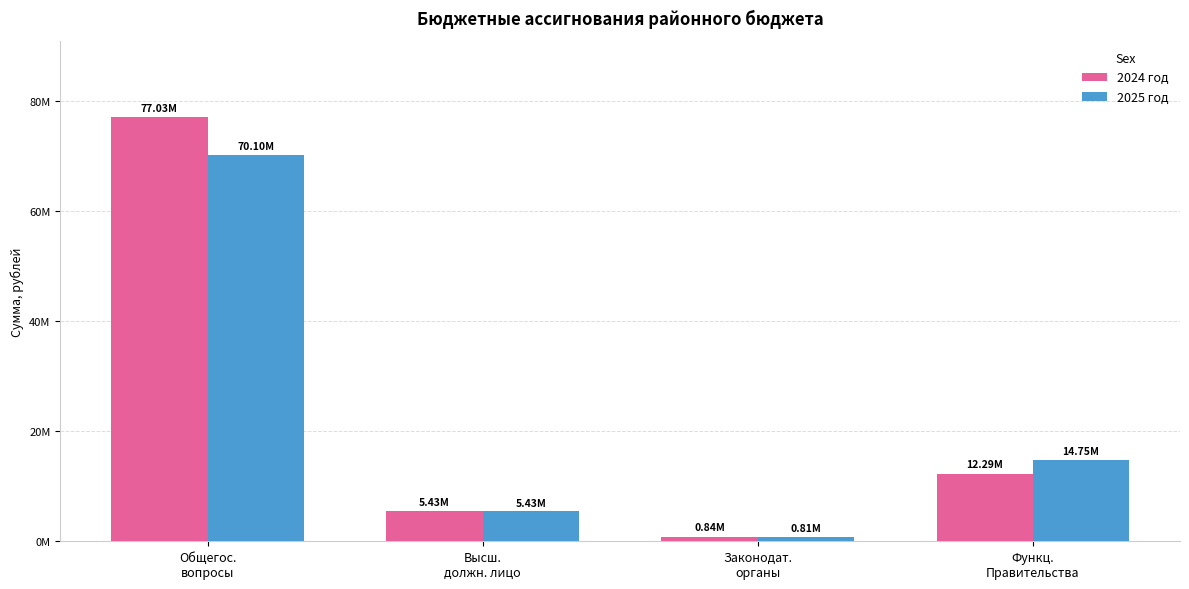

Are the bars grouped side by side (vs. stacked)?

Yes